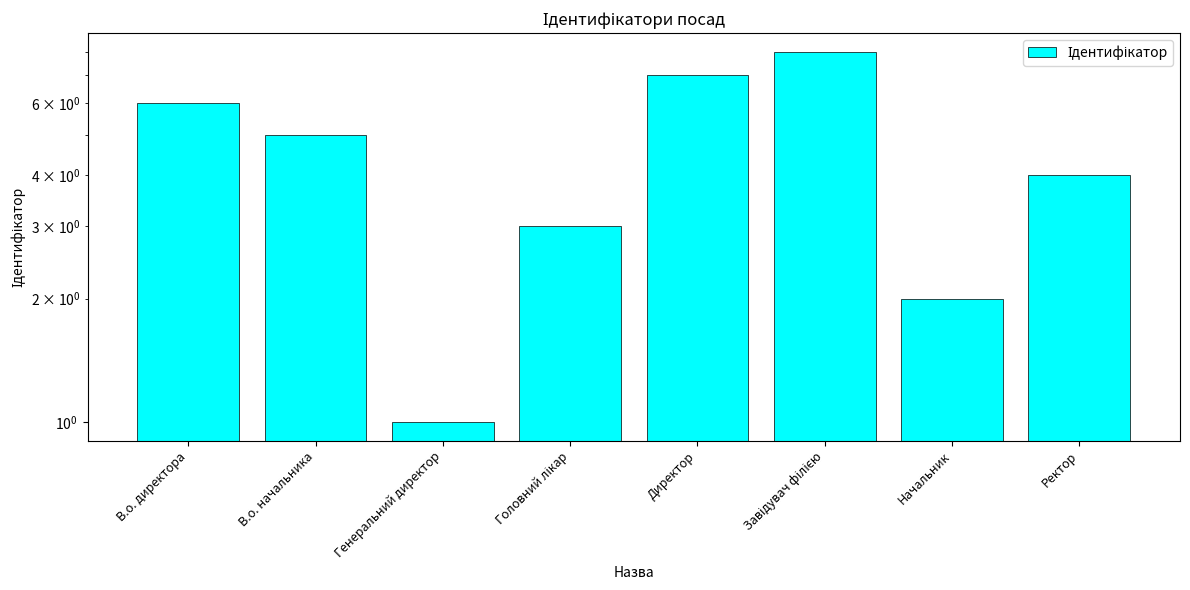

What is the sum of the values at Начальник and Завідувач філією?

10